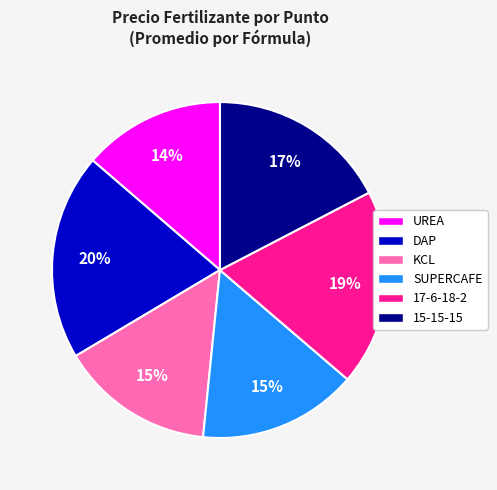

The 15-15-15 slice represents 17% of the pie. True or false?

True